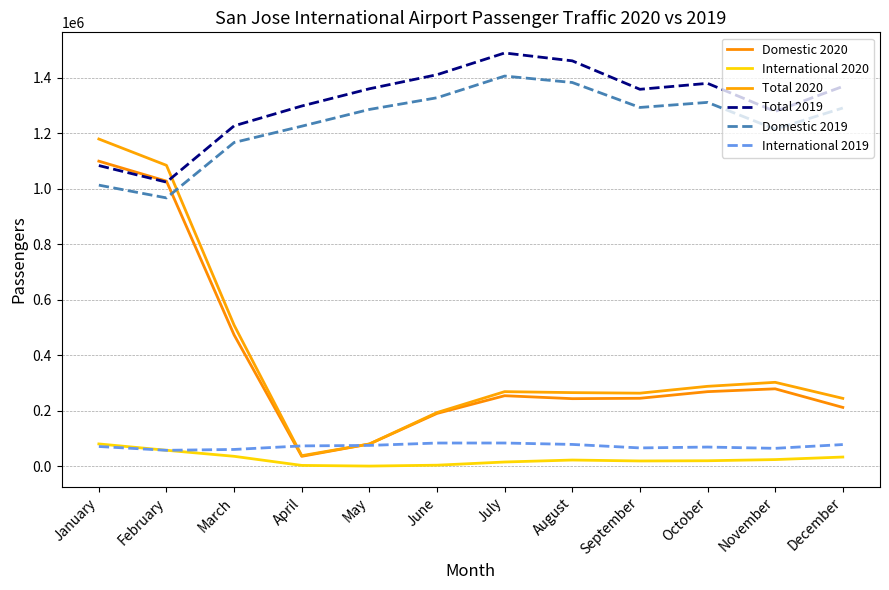

True or false: International 2019 and Domestic 2019 intersect in this chart.

False